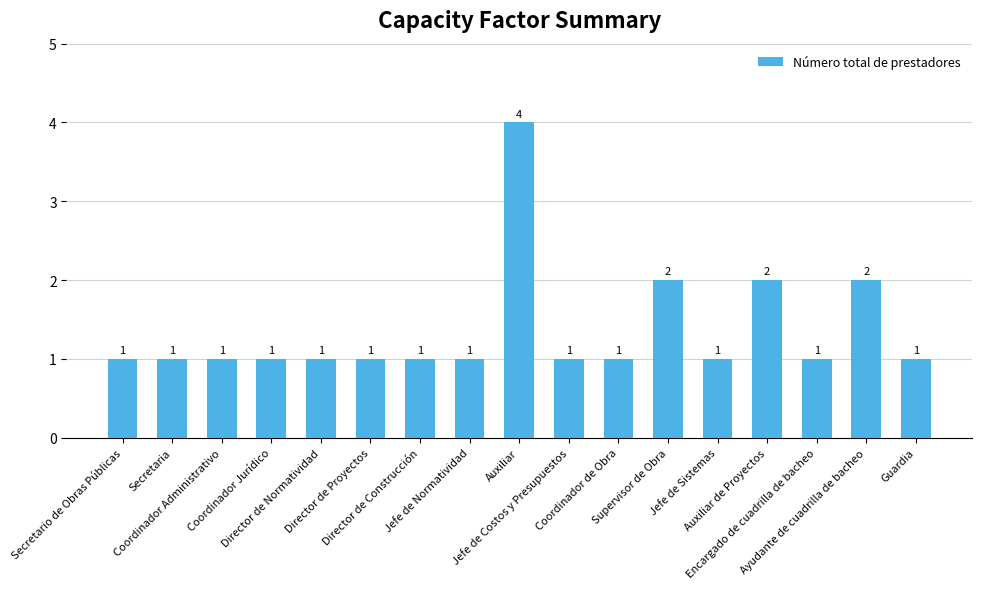

The chart shows a value of 2 at Director de Proyectos. True or false?

False